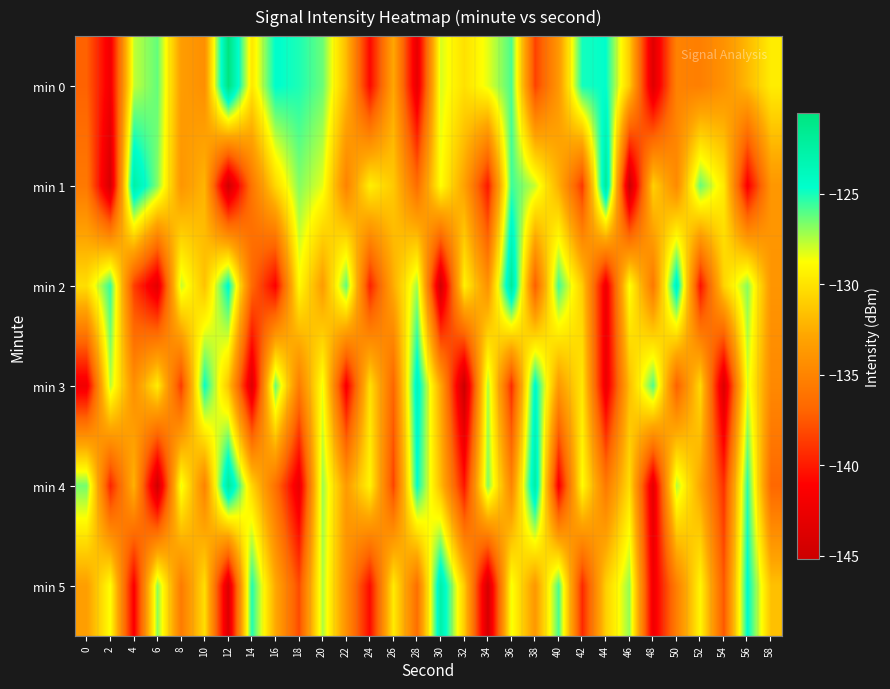

Reading left to right, extract all data points from this chart.

min 0: 0=-137.1	2=-142.0	4=-127.7	6=-126.2	8=-133.4	10=-134.3	12=-120.5	14=-129.8	16=-124.5	18=-125.1	20=-126.3	22=-131.9	24=-140.8	26=-132.8	28=-142.8	30=-128.1	32=-130.1	34=-128.3	36=-125.8	38=-138.5	40=-133.7	42=-124.9	44=-124.6	46=-131.1	48=-143.6	50=-135.1	52=-135.3	54=-134.1	56=-131.9	58=-129.5
min 1: 0=-135.7	2=-144.3	4=-122.5	6=-126.8	8=-133.9	10=-132.1	12=-144.7	14=-135.9	16=-130.5	18=-126.8	20=-128.3	22=-135.1	24=-129.4	26=-131.2	28=-136.5	30=-128.7	32=-133.1	34=-140.2	36=-125.6	38=-127.8	40=-132.4	42=-138.9	44=-121.7	46=-145.1	48=-130.8	50=-134.6	52=-126.3	54=-129.7	56=-141.5	58=-133.8
min 2: 0=-130.2	2=-125.4	4=-138.6	6=-143.2	8=-127.8	10=-131.5	12=-124.3	14=-136.7	16=-141.2	18=-128.9	20=-133.4	22=-126.1	24=-139.8	26=-132.5	28=-127.2	30=-144.6	32=-129.3	34=-134.1	36=-121.8	38=-137.4	40=-125.7	42=-131.0	44=-142.3	46=-128.6	48=-135.8	50=-123.4	52=-140.5	54=-130.7	56=-126.8	58=-133.9
min 3: 0=-142.1	2=-127.6	4=-134.3	6=-129.5	8=-138.8	10=-124.7	12=-131.4	14=-143.6	16=-126.2	18=-135.5	20=-128.4	22=-141.7	24=-130.1	26=-136.9	28=-123.6	30=-132.8	32=-145.2	34=-127.3	36=-139.4	38=-124.1	40=-133.6	42=-129.8	44=-142.5	46=-131.7	48=-125.9	50=-137.2	52=-130.4	54=-143.9	56=-128.1	58=-134.7
min 4: 0=-126.5	2=-139.7	4=-132.2	6=-144.8	8=-128.3	10=-135.1	12=-121.9	14=-130.6	16=-136.3	18=-142.7	20=-127.1	22=-133.5	24=-129.2	26=-138.4	28=-124.6	30=-131.8	32=-140.3	34=-126.7	36=-134.9	38=-122.4	40=-141.6	42=-128.8	44=-135.7	46=-130.3	48=-143.1	50=-127.5	52=-132.9	54=-139.2	56=-125.3	58=-136.8
min 5: 0=-133.3	2=-128.7	4=-141.4	6=-126.9	8=-135.6	10=-130.2	12=-143.8	14=-125.1	16=-132.7	18=-138.1	20=-127.4	22=-134.2	24=-140.7	26=-129.6	28=-136.4	30=-122.7	32=-131.1	34=-144.3	36=-128.5	38=-133.7	40=-125.8	42=-139.5	44=-130.9	46=-127.0	48=-142.2	50=-135.3	52=-129.1	54=-137.6	56=-124.4	58=-131.6